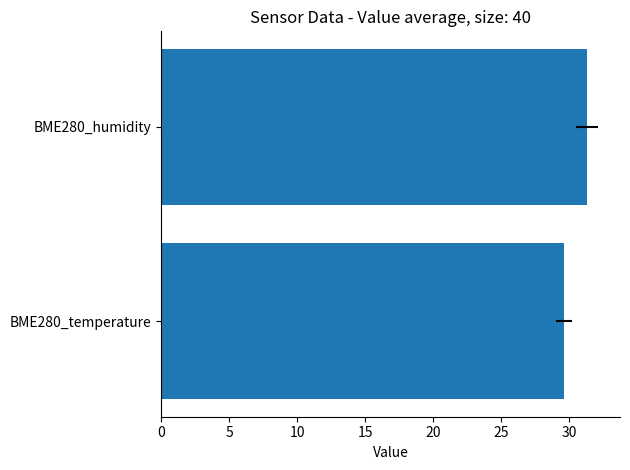

What is the sum of all values?

61.0